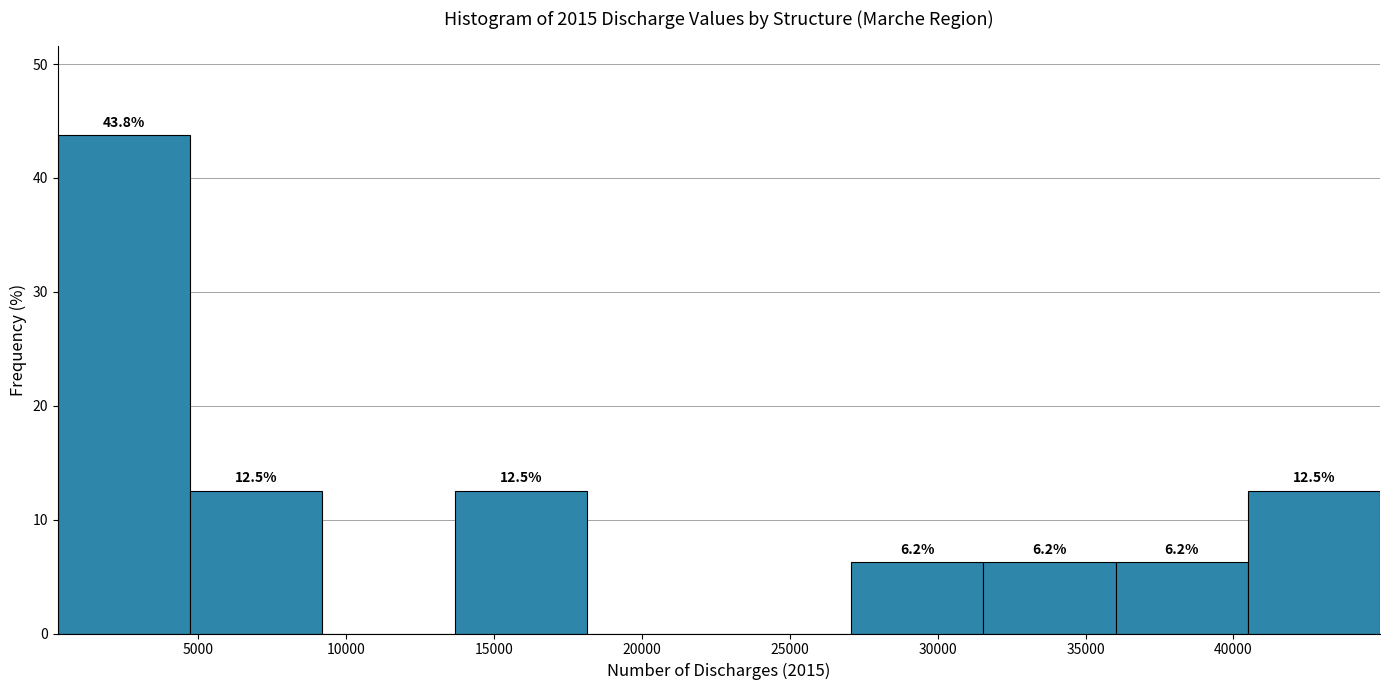

Over which range of the x-axis is the bar tallest?

500 to 4500